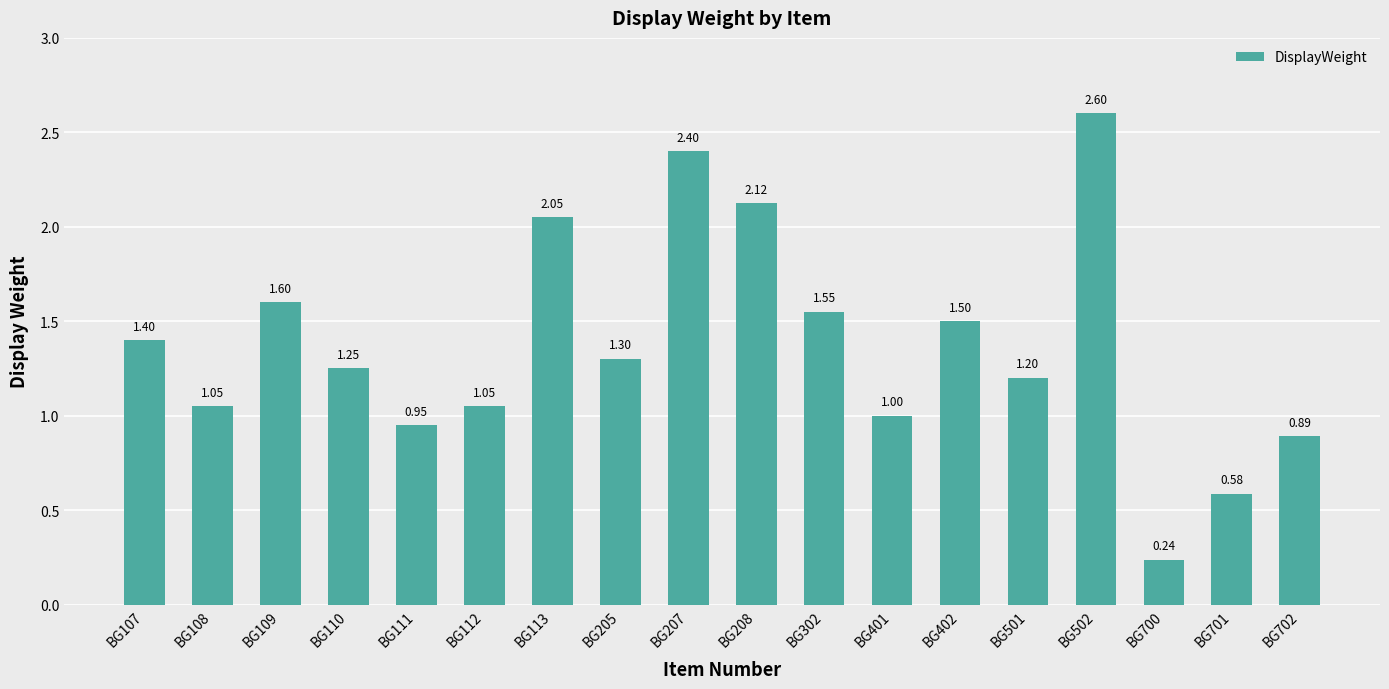

What is the average value?

1.4